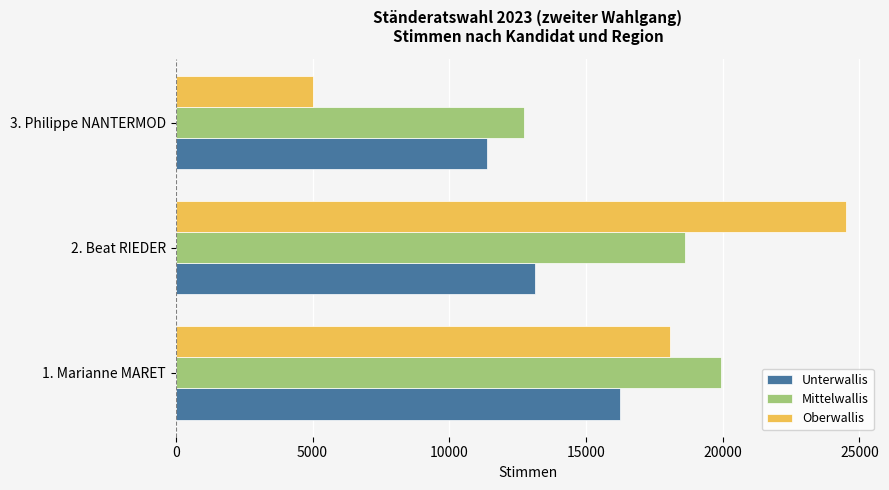

What is the minimum value shown in the chart?

5022